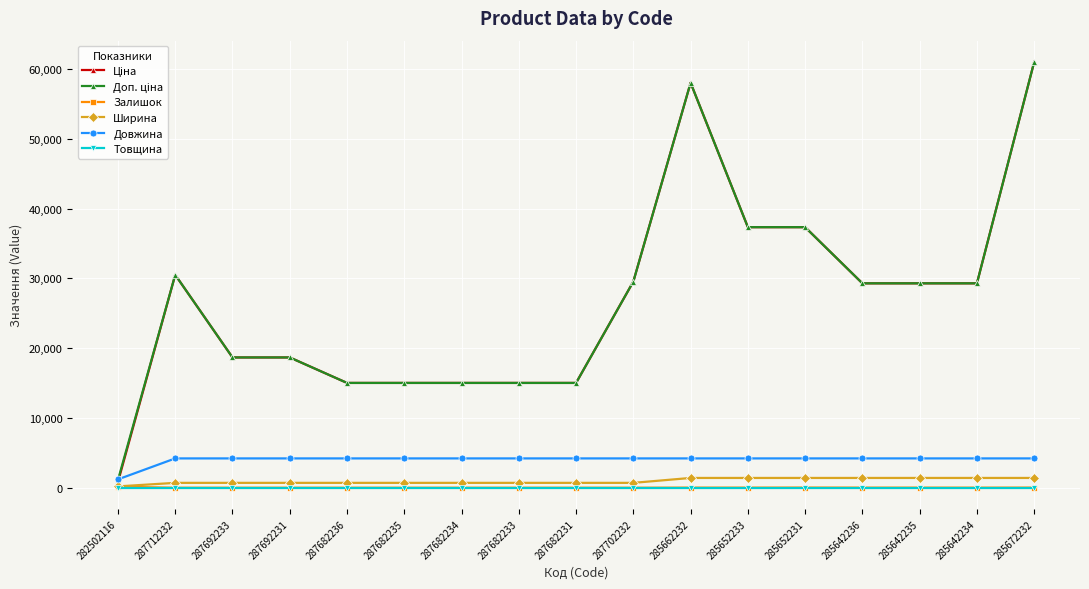

True or false: Ширина and Довжина intersect in this chart.

False